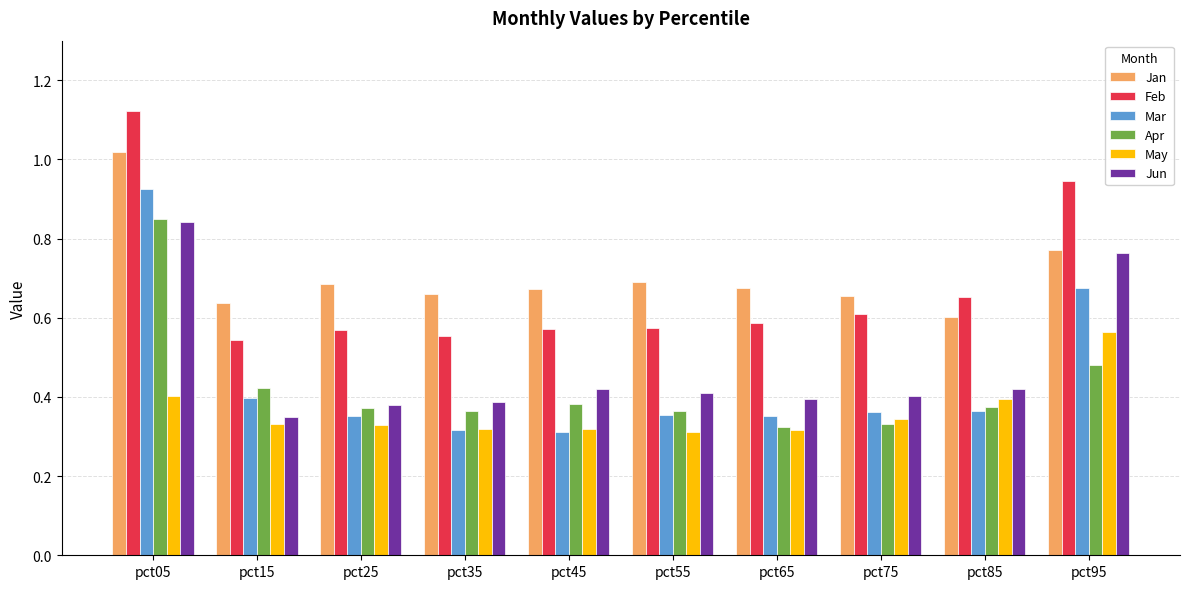

What is the sum of the Jan values at pct05 and pct55?

1.7